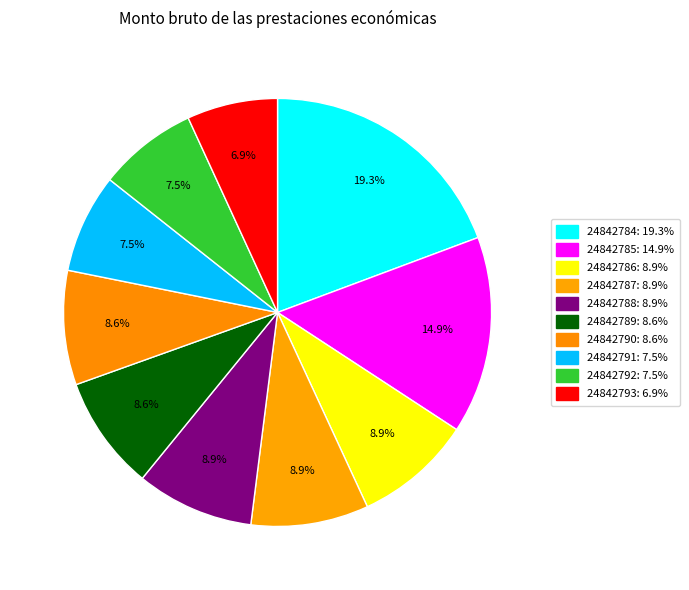

Combined, do 24842789 and 24842790 account for over 50%?

No